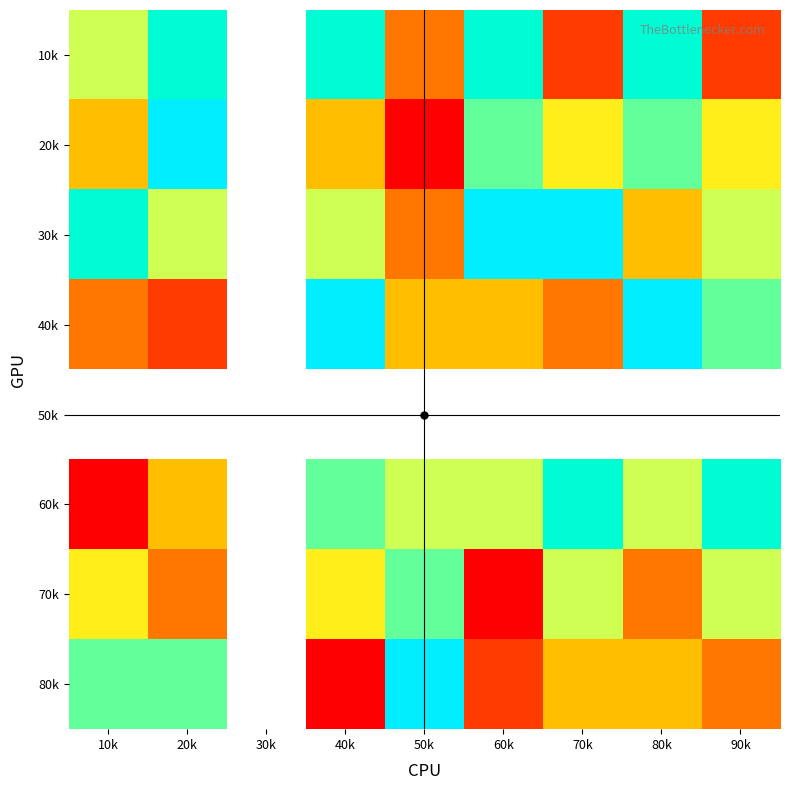

What is the spread (max minus min) of values at 90k?

6.0